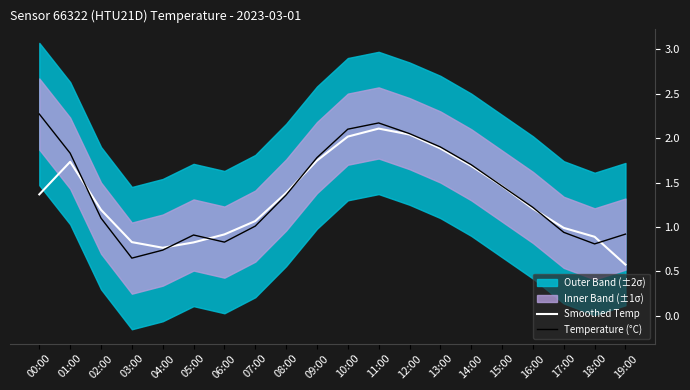

Which series changed the most between 11:00 and 18:00?

Temperature (°C)